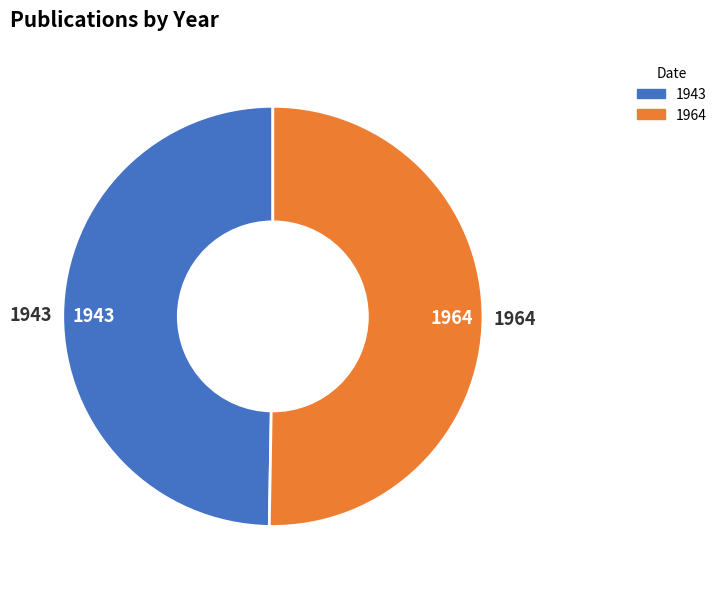

Is the sum of 1943 and 1964 greater than half?

Yes